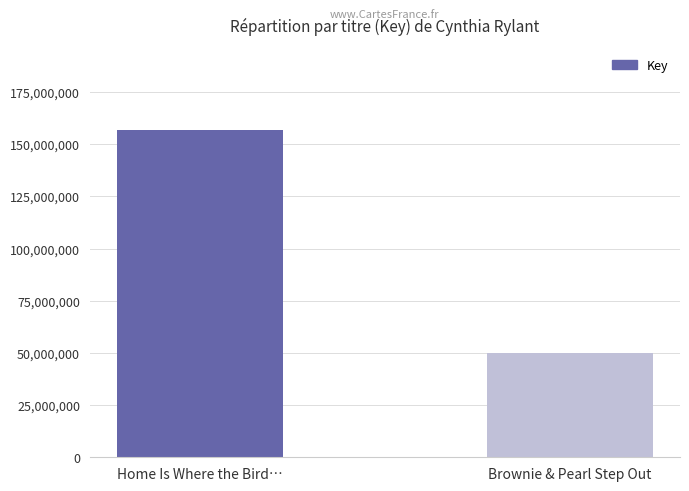

Is it true that the value at Brownie & Pearl Step Out is 77293497?

False